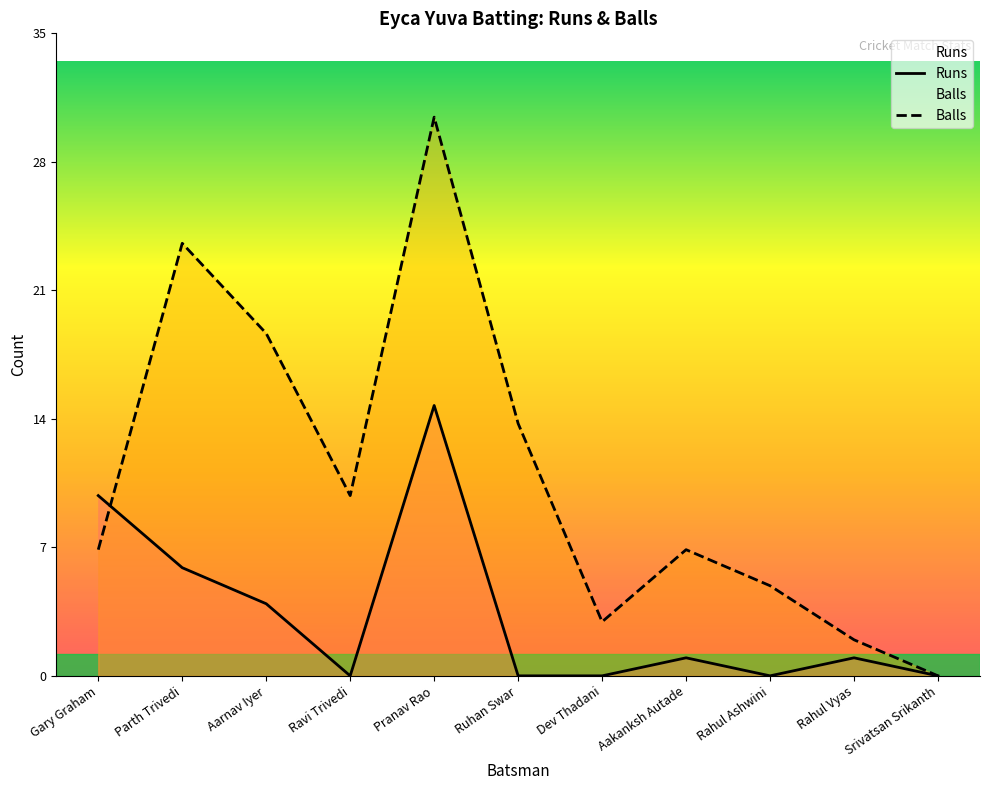

At which category does Runs reach its first local peak?

Pranav Rao